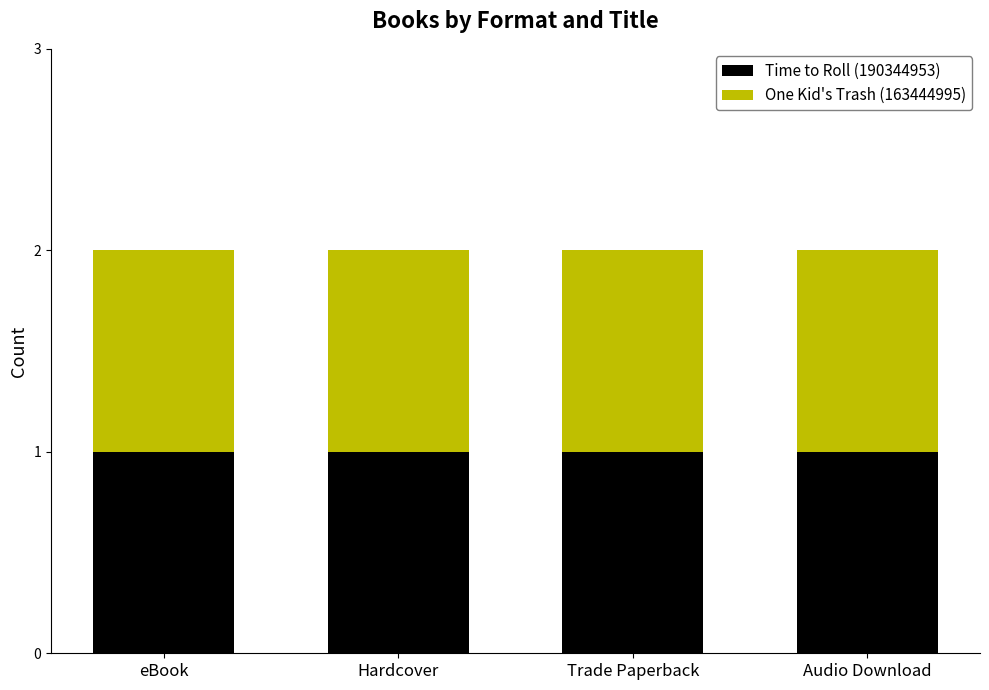

What are all the series names shown in the legend?

Time to Roll (190344953), One Kid's Trash (163444995)